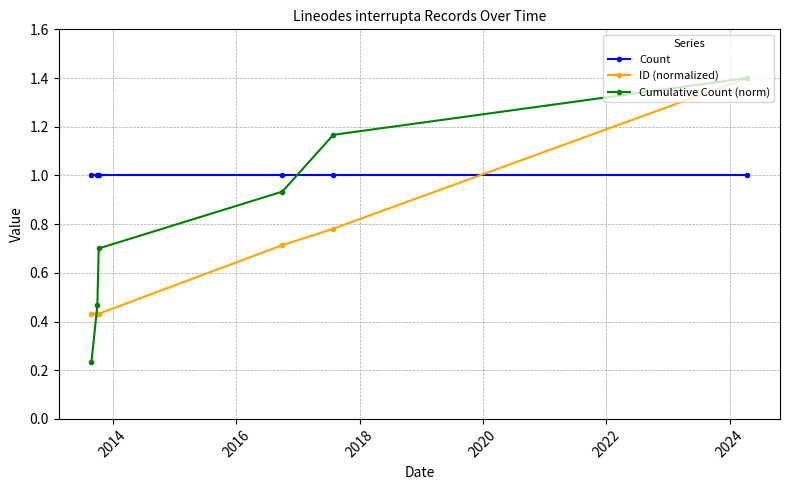

True or false: Count and ID (normalized) intersect in this chart.

True